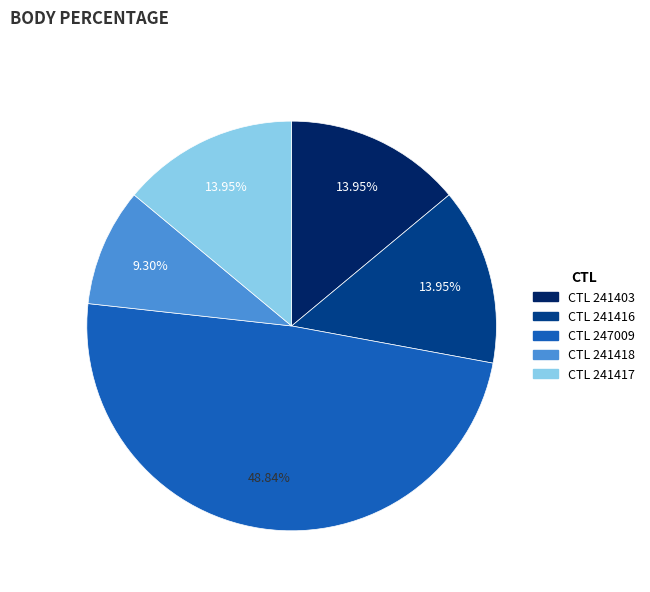

Is there a majority slice in this chart?

No